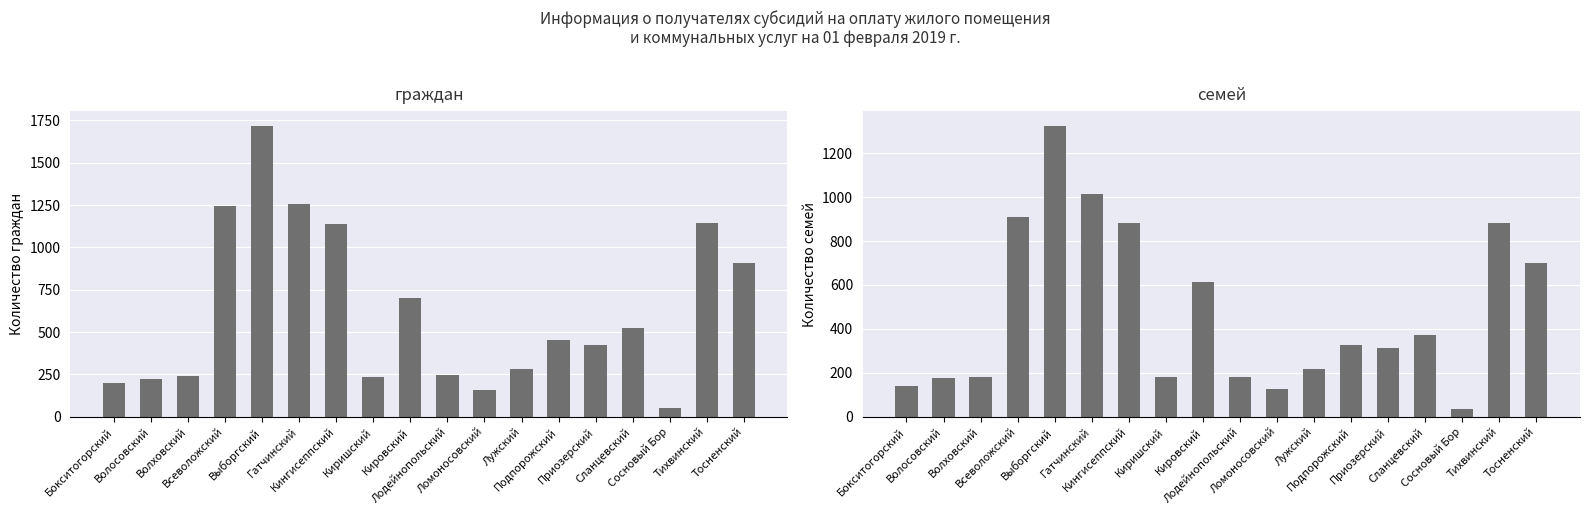

What is the value of the семей bar at the 9th from the left?

612